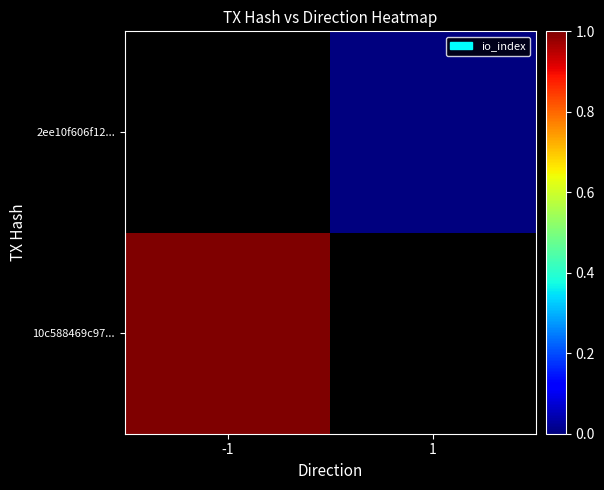

How many distinct data groups are displayed?

2